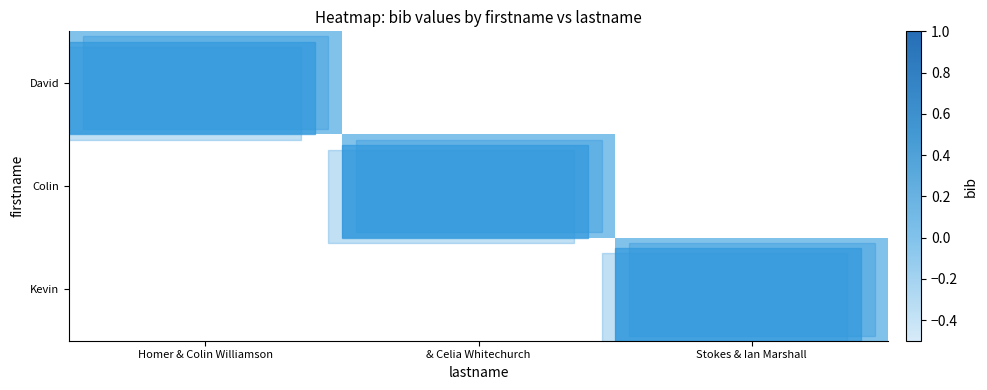

Count the number of categories in the chart.

3